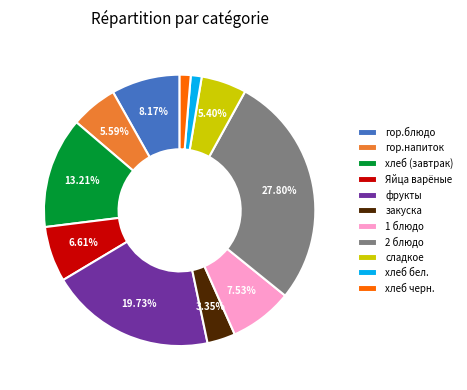

Approximately how many times larger is the value at 2 блюдо compared to 1 блюдо?

3.7